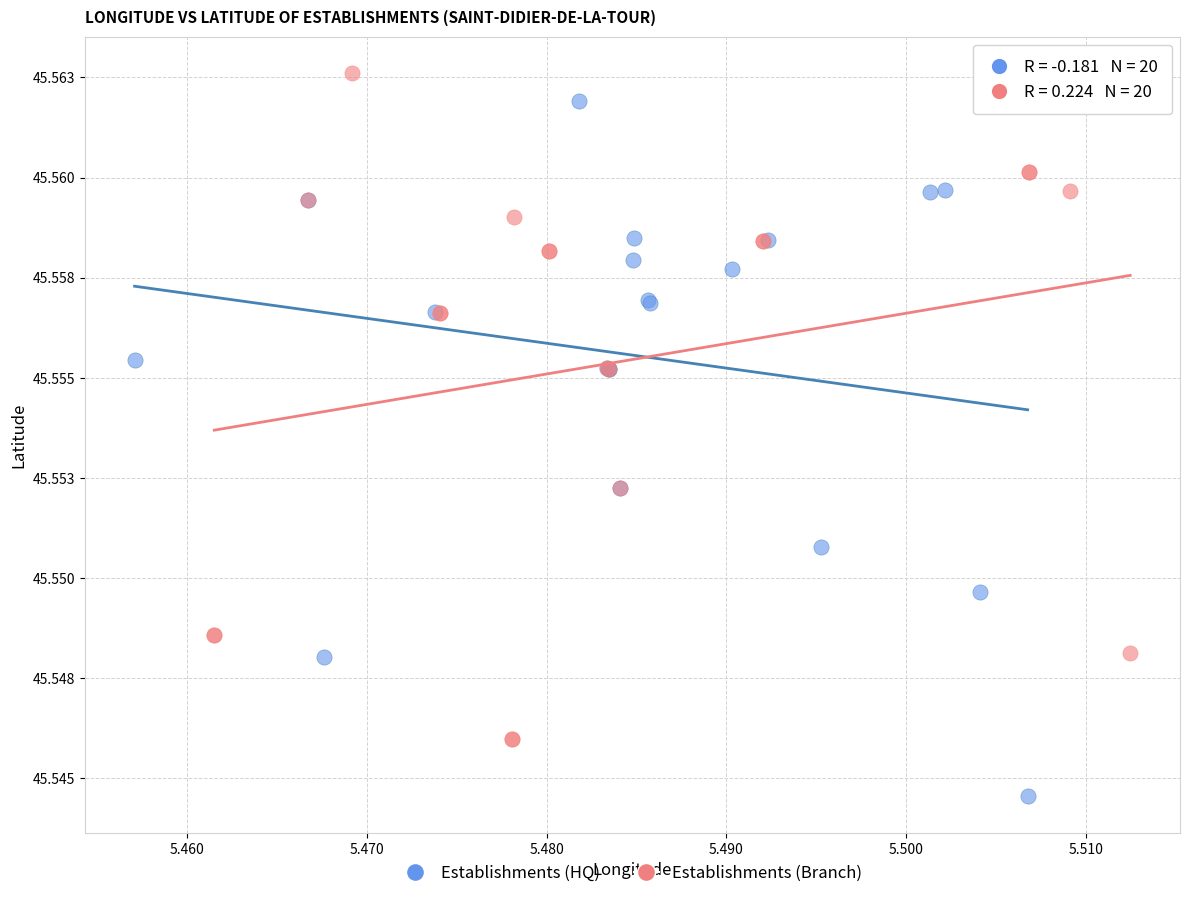

Which series contains the highest Y value?

Establishments (Branch)